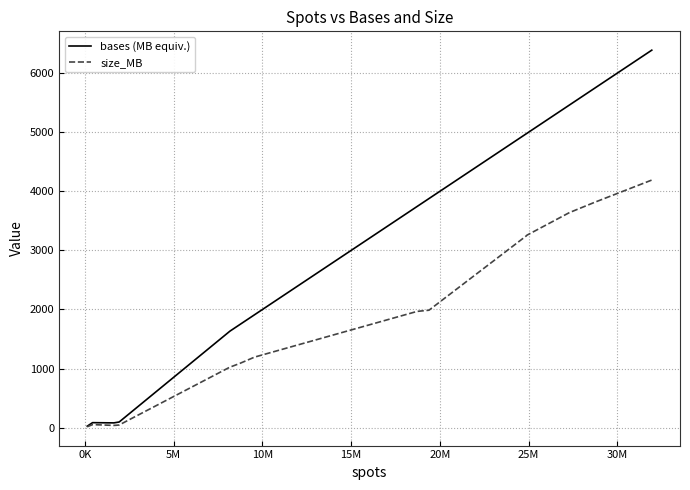

Which series has the largest total across all categories?

bases (MB equiv.)